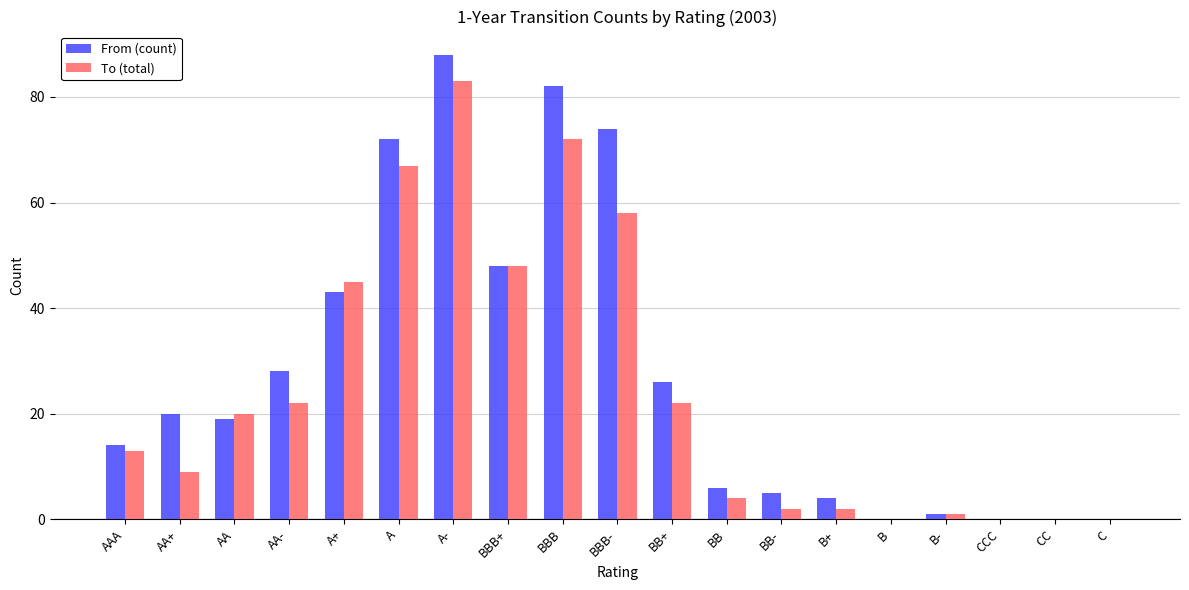

Which series has the largest range (max minus min)?

From (count)